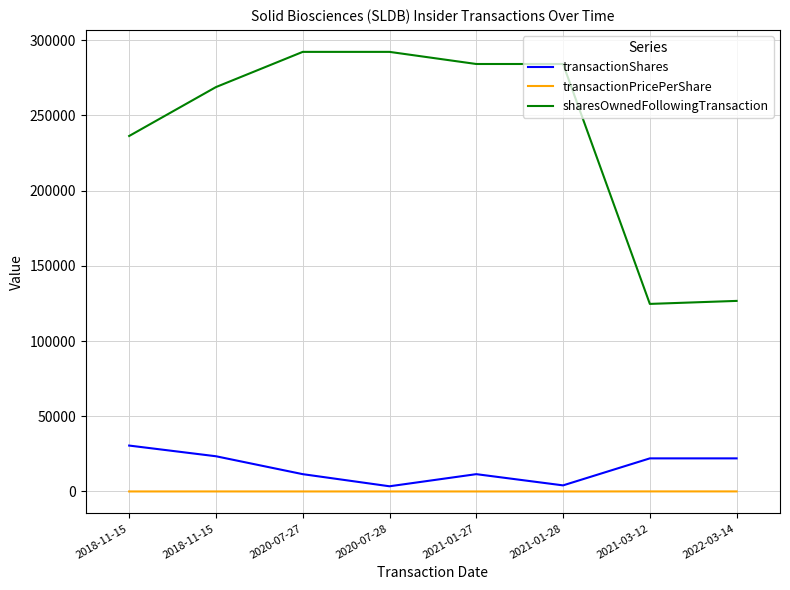

True or false: transactionPricePerShare and transactionShares intersect in this chart.

False